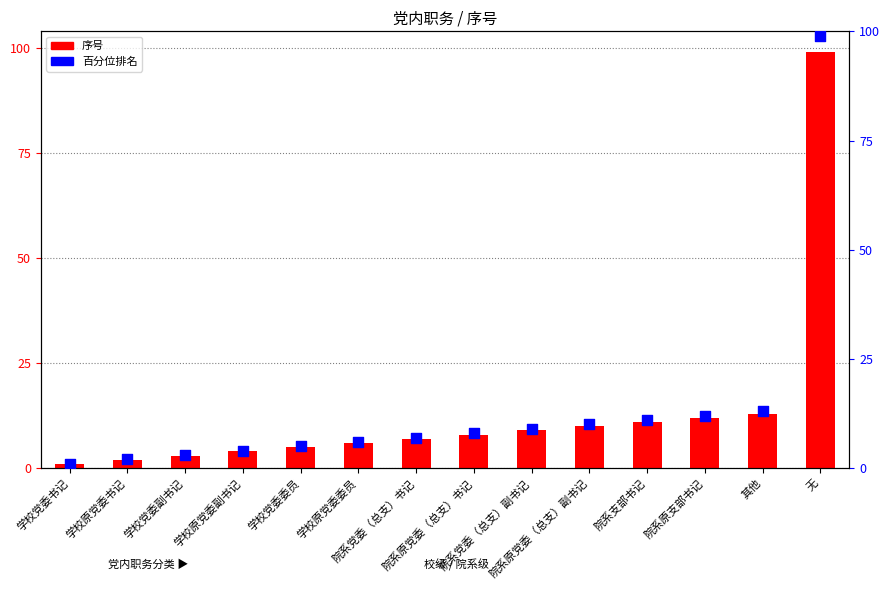

What is the total value across all series at 院系支部书记?

22